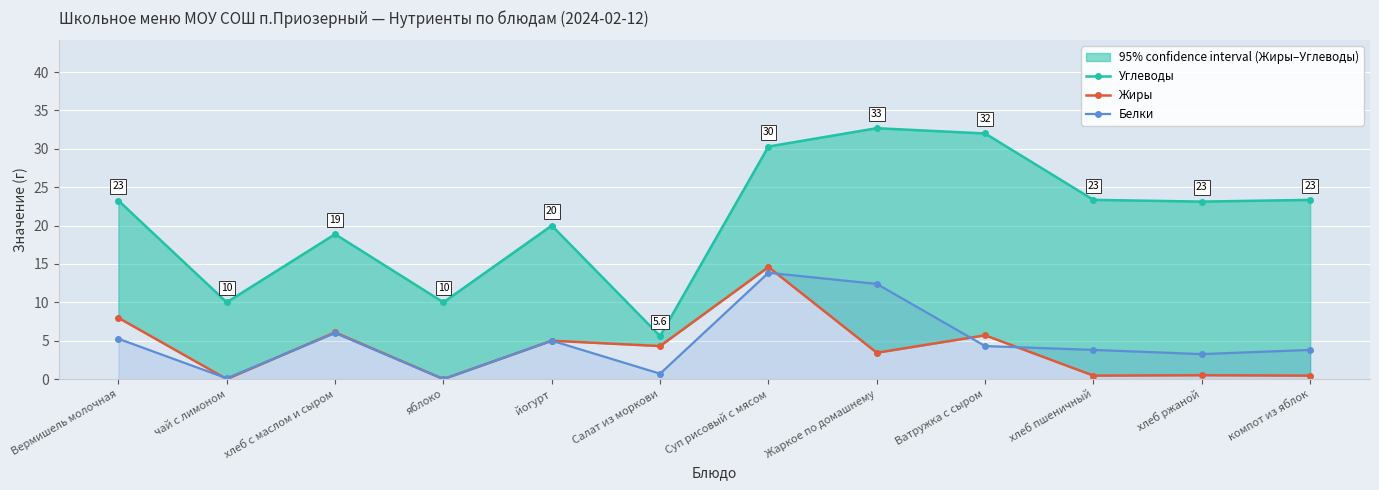

What are all the series names shown in the legend?

Углеводы, Жиры, Белки